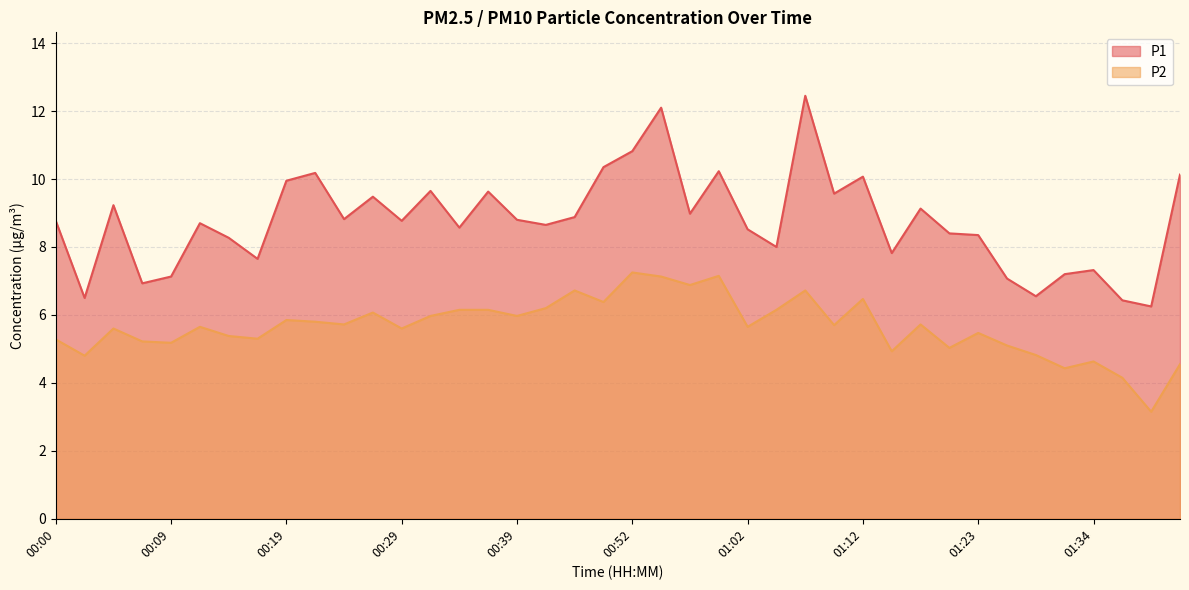

Between 00:39 and 01:32, which series saw the biggest shift?

P1